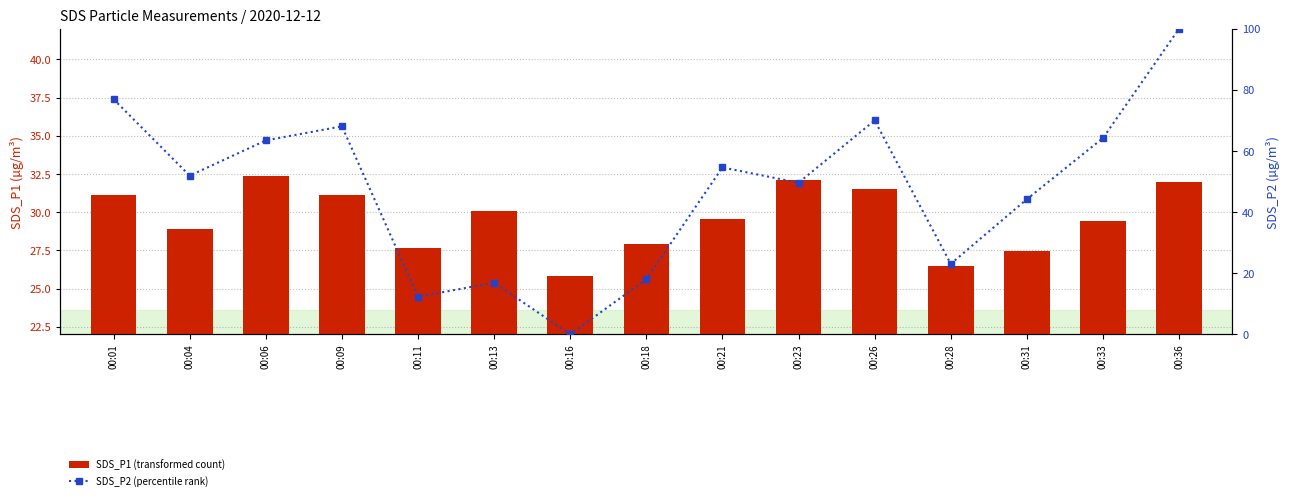

What is the value of the SDS_P2 (percentile rank) bar at the 10th from the left?

49.6